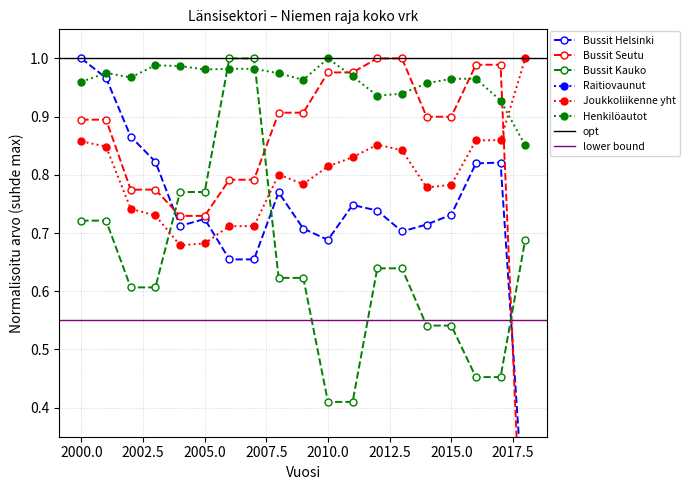

List the labels in order of Joukkoliikenne yht value, smallest first.

2004, 2005, 2006, 2007, 2003, 2002, 2014, 2015, 2009, 2008, 2010, 2011, 2013, 2001, 2012, 2000, 2016, 2017, 2018